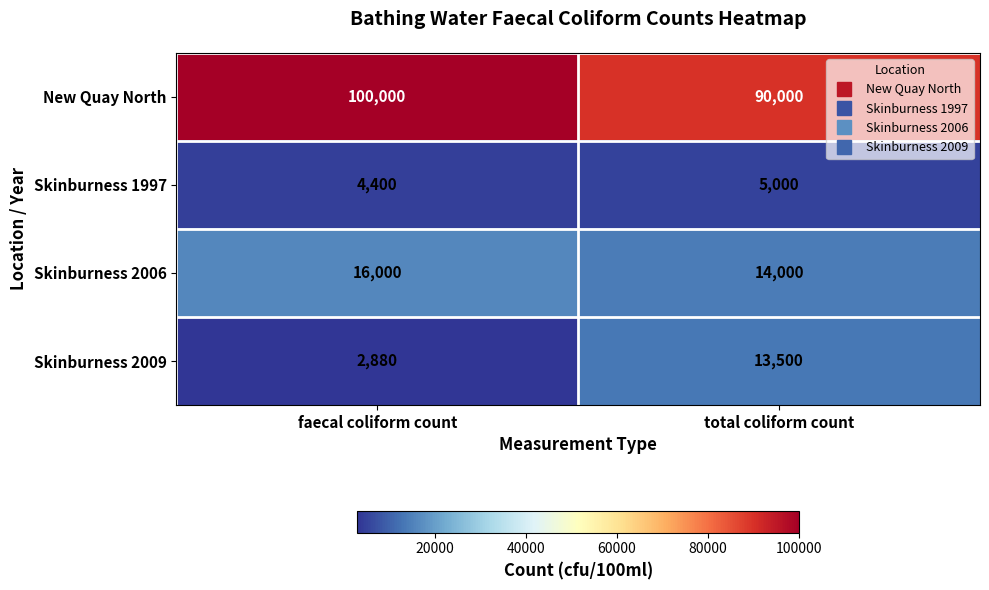

True or false: Skinburness 1997 has a value of 6513 at faecal coliform count.

False